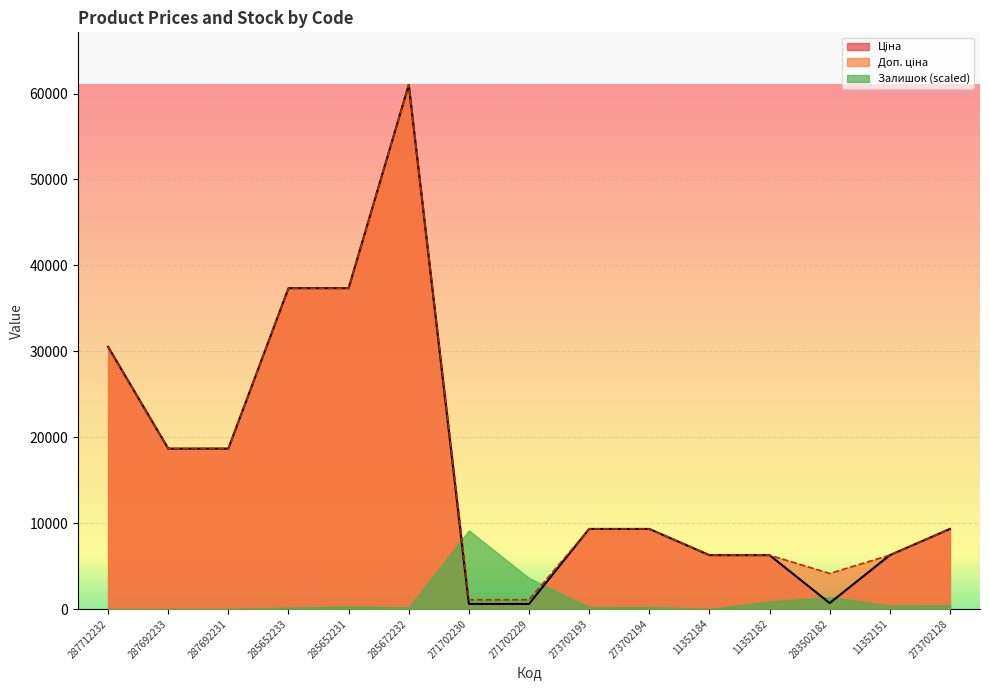

What is the total value across all series at 287692231?

37343.0